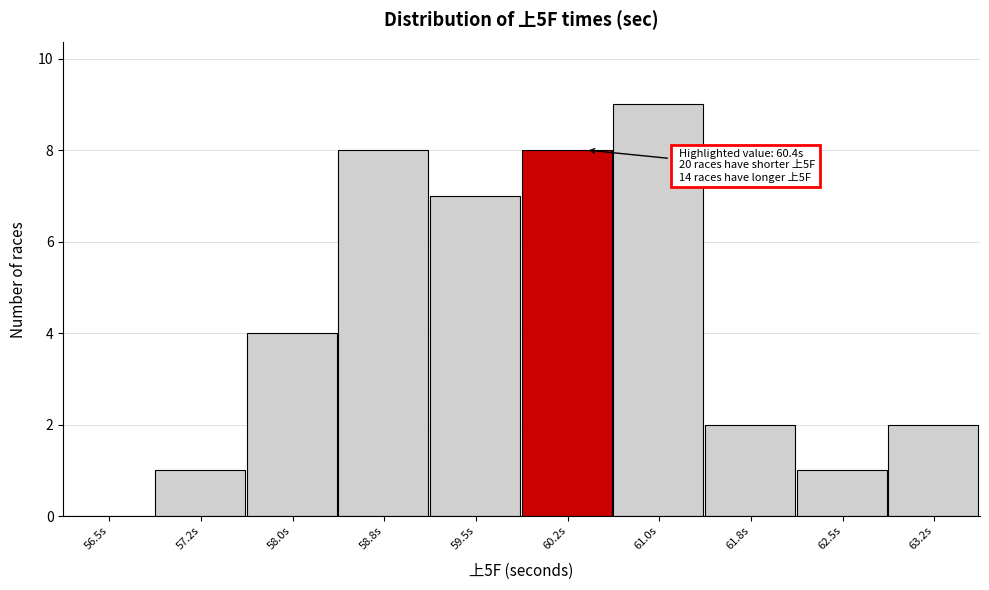

Reading left to right, list all the values displayed in this chart.

56.5s=0	57.2s=1	58.0s=4	58.8s=8	59.5s=7	60.2s=8	61.0s=9	61.8s=2	62.5s=1	63.2s=2